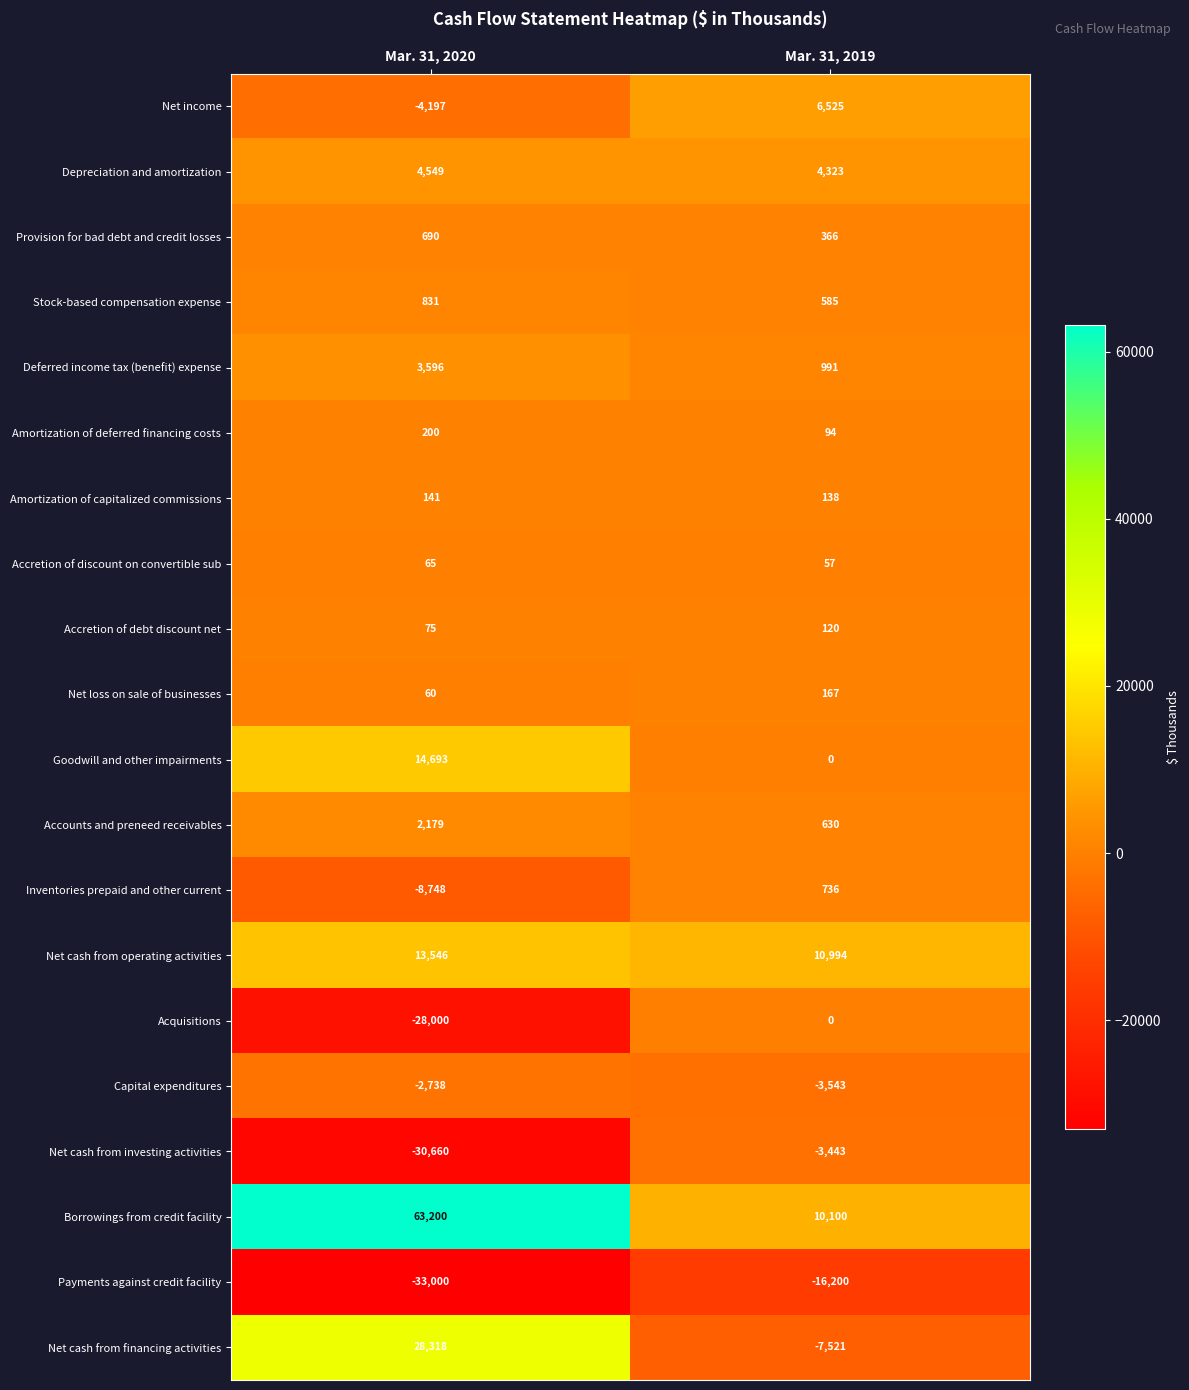

What is the maximum value shown in the chart?

63200